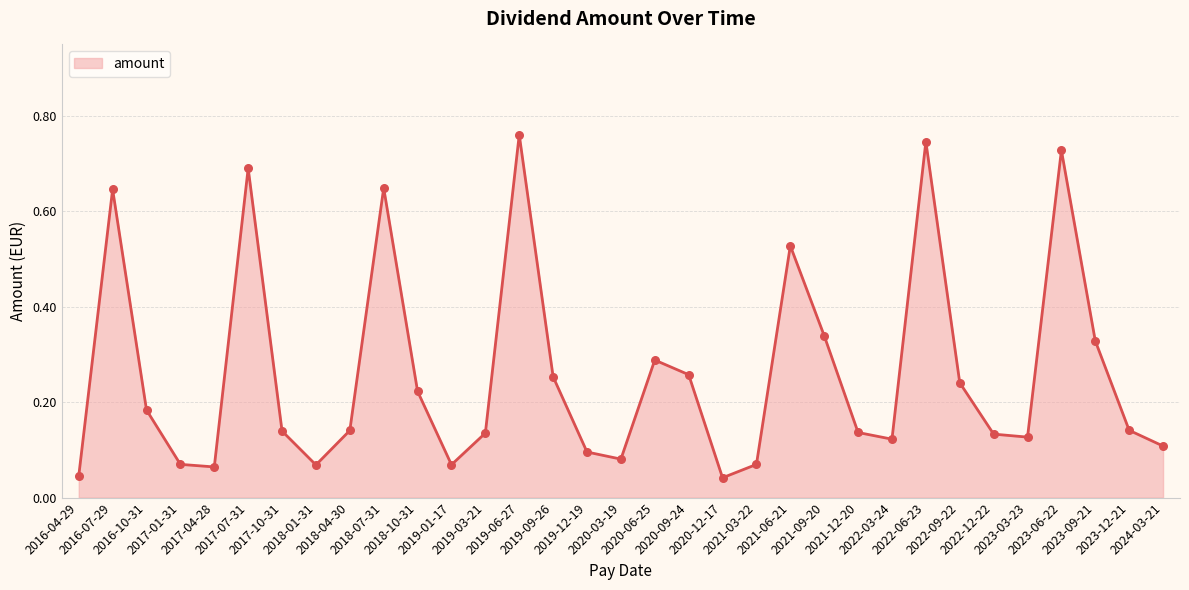

Which has a higher value, 2017-01-31 or 2020-09-24?

2020-09-24